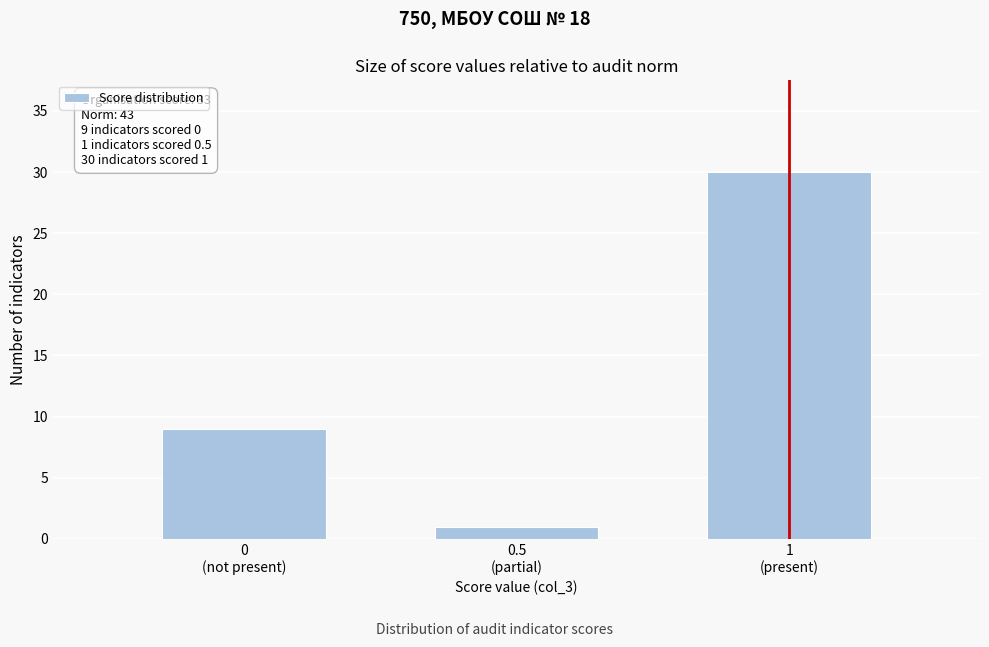

Reading left to right, what are all the values shown in this chart?

9	1	30